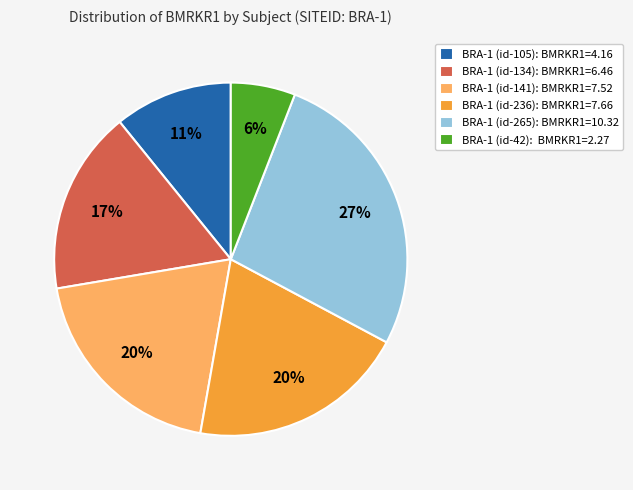

Does BRA-1 (id-265) account for over 50% of the chart?

No